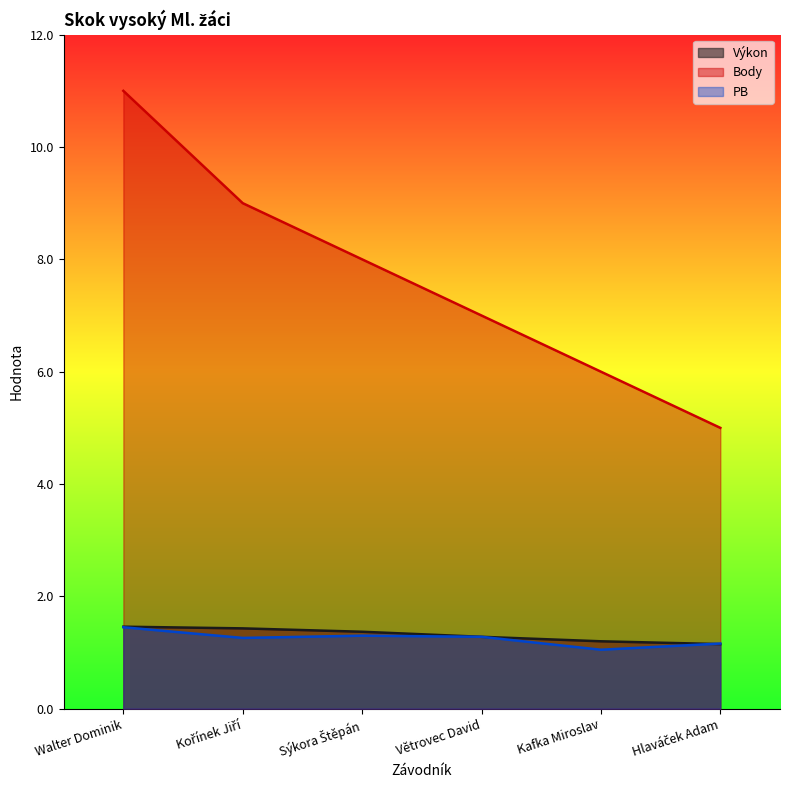

Which has a higher value, Walter Dominik or Kořínek Jiří?

Walter Dominik